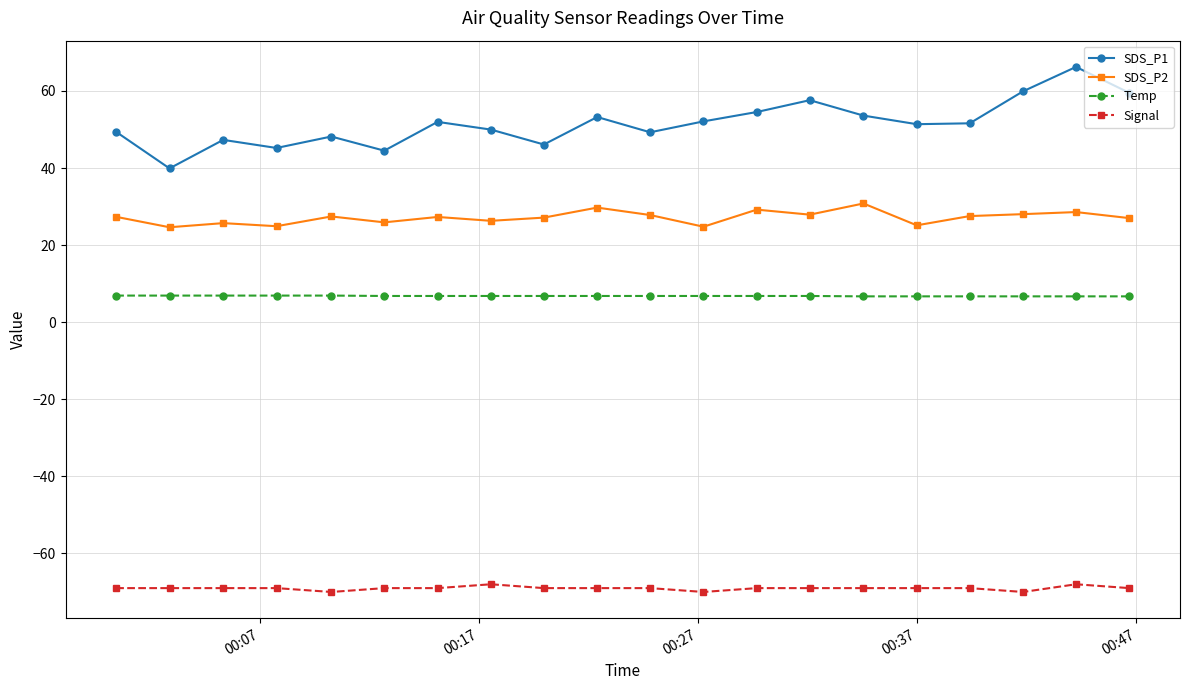

How many distinct data groups are displayed?

4